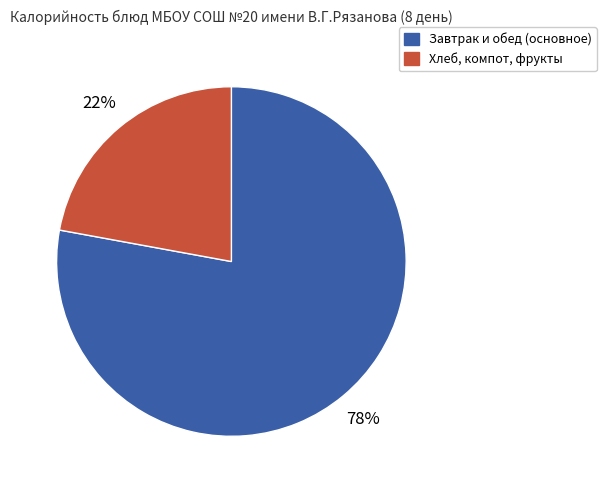

To the nearest percent, what is the average slice percentage?

50%